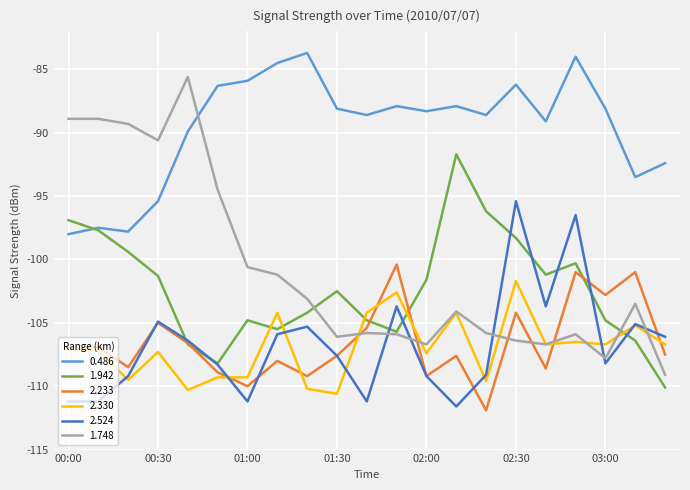

How many lines are shown in the chart?

6